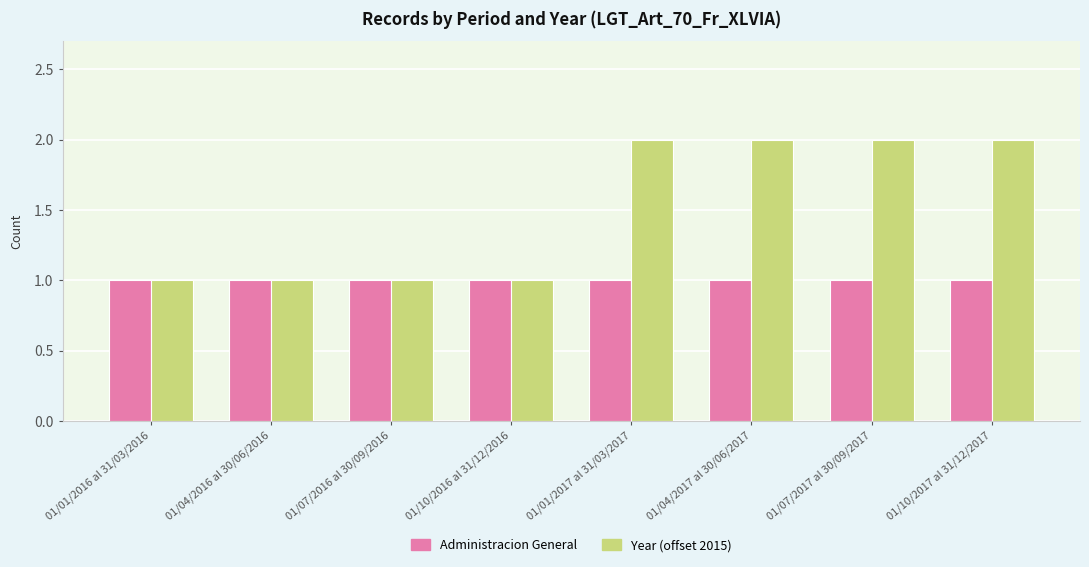

How many bars are there in each group?

2